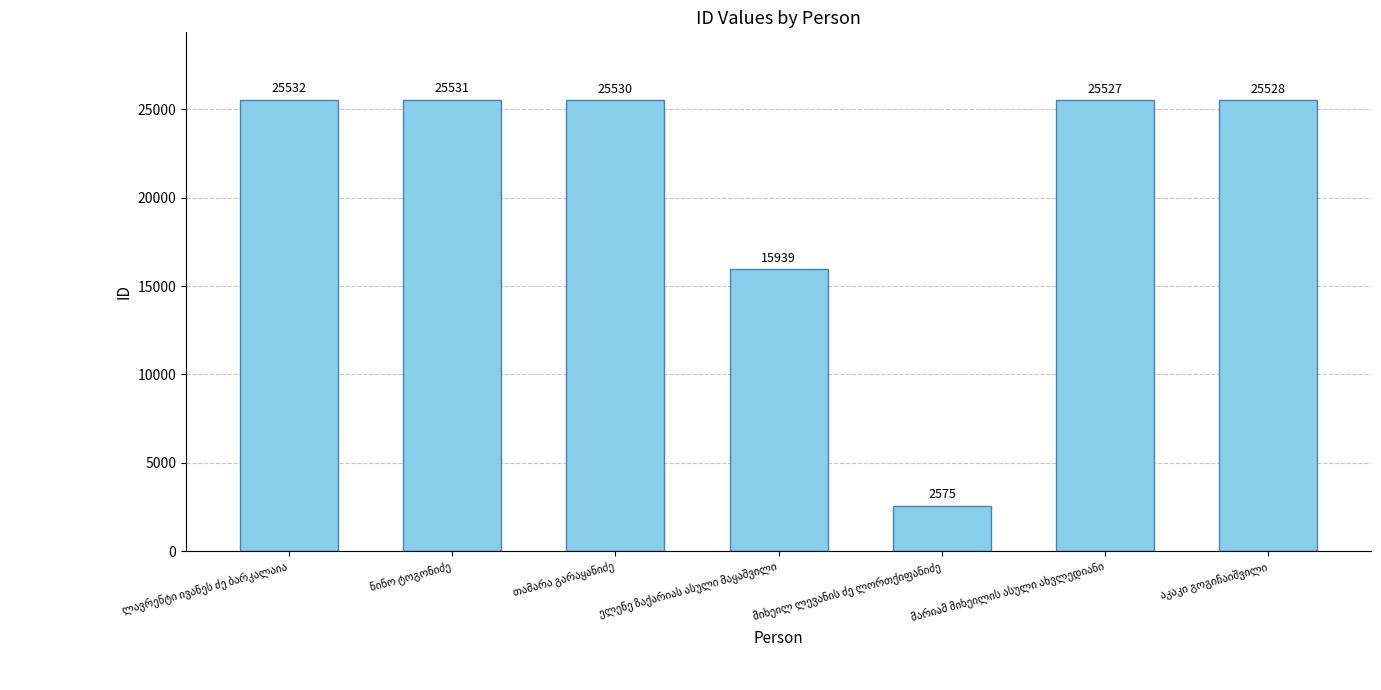

How many data points are less than 25528?

3